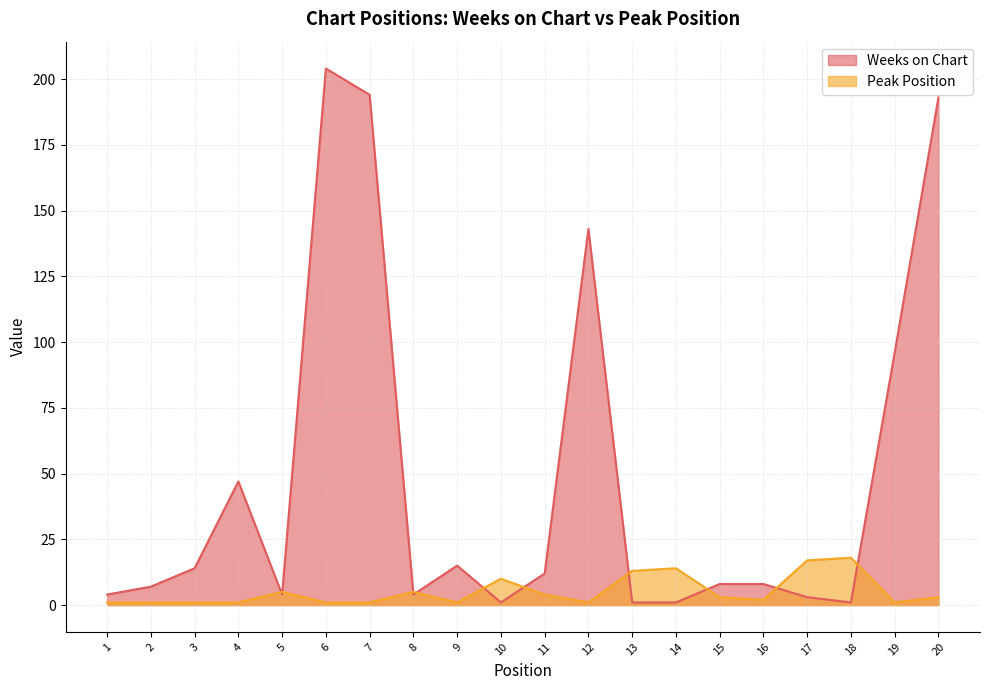

Rank the series at 9 from highest to lowest value.

Weeks on Chart, Peak Position